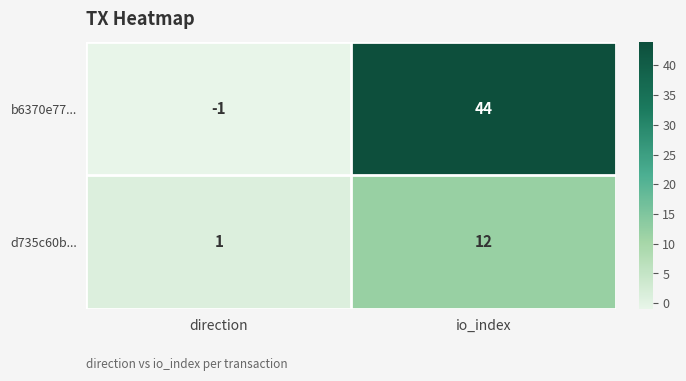

The b6370e77... series shows -1 at direction. True or false?

True